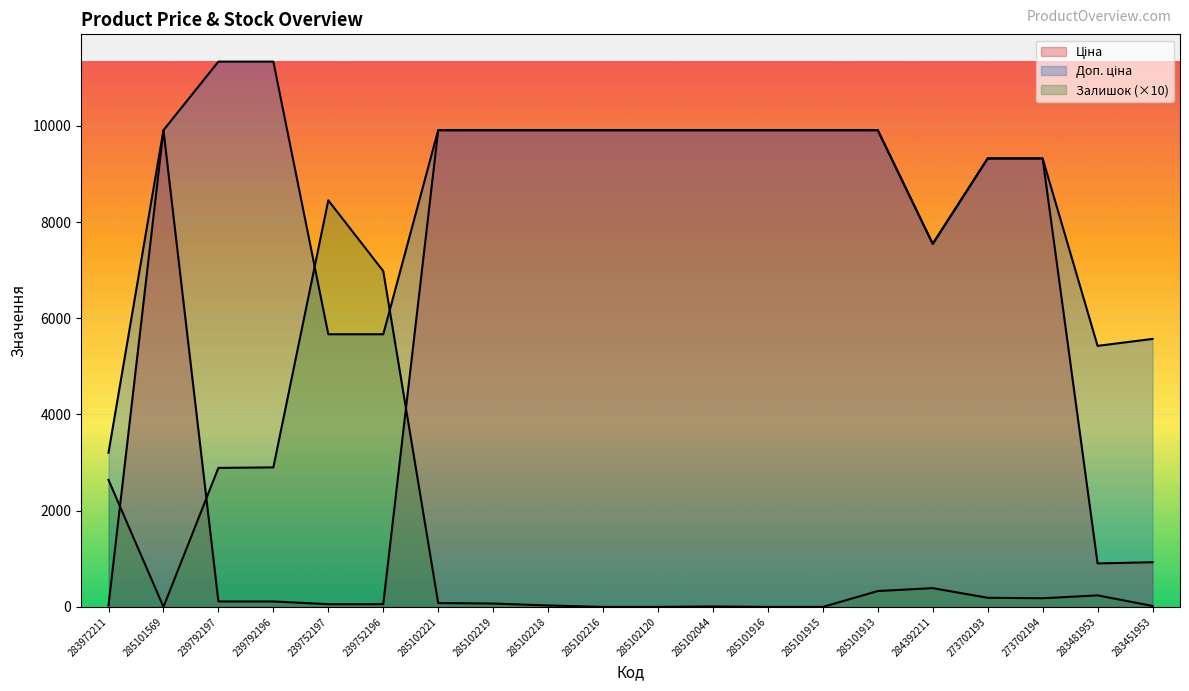

What is the spread (max minus min) of values at 273702194?

9141.4